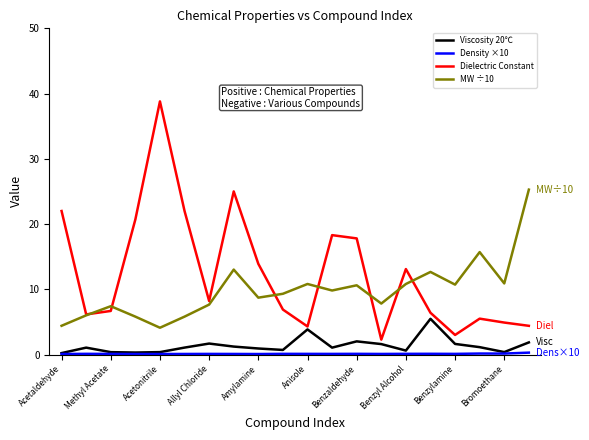

Which series has the largest range (max minus min)?

Dielectric Constant